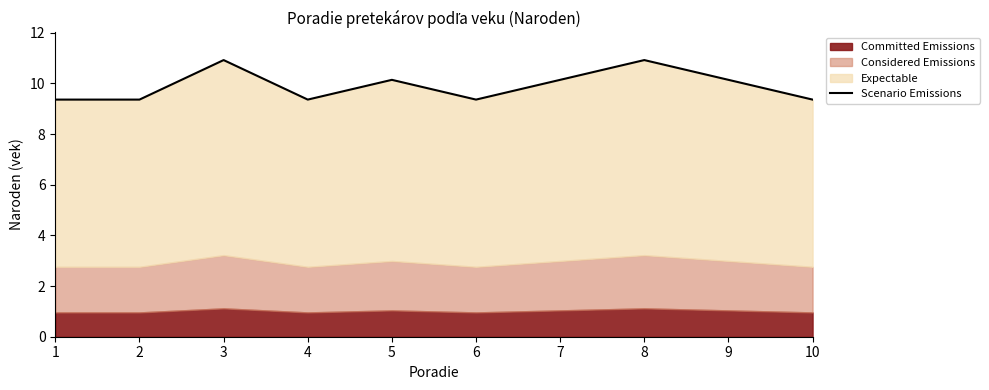

Does the chart display data point markers on the line(s)?

No